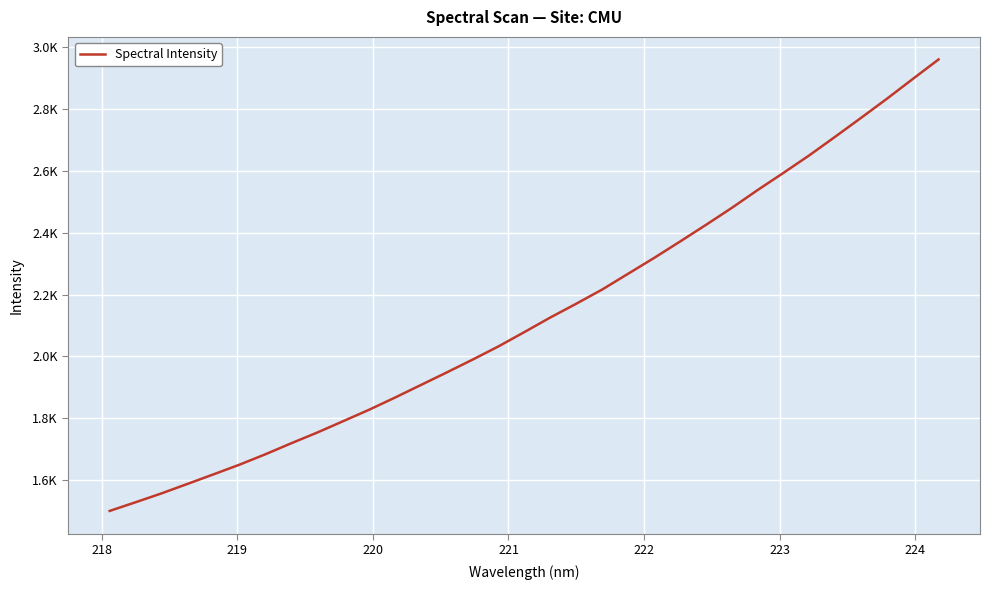

Does the chart display data point markers on the line(s)?

No